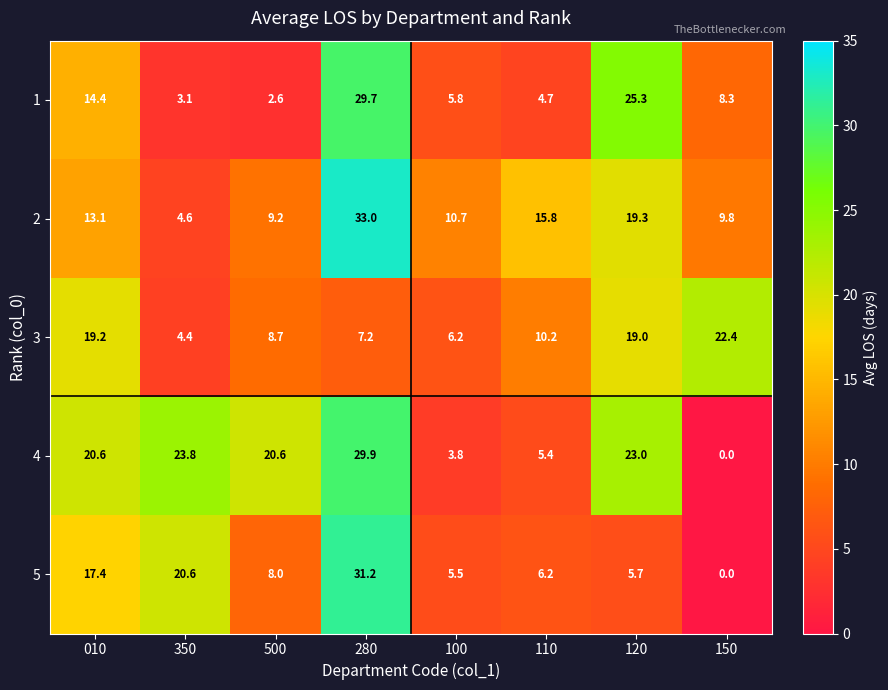

Which label corresponds to the largest value in the chart?

280